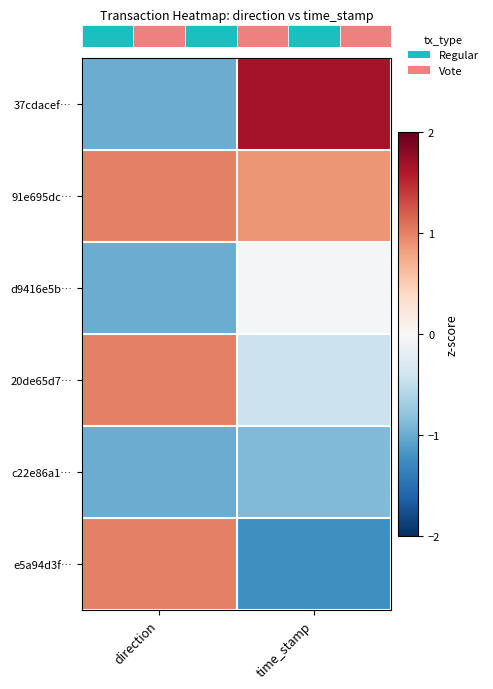

What is the difference between the highest and lowest values at direction?

2.0